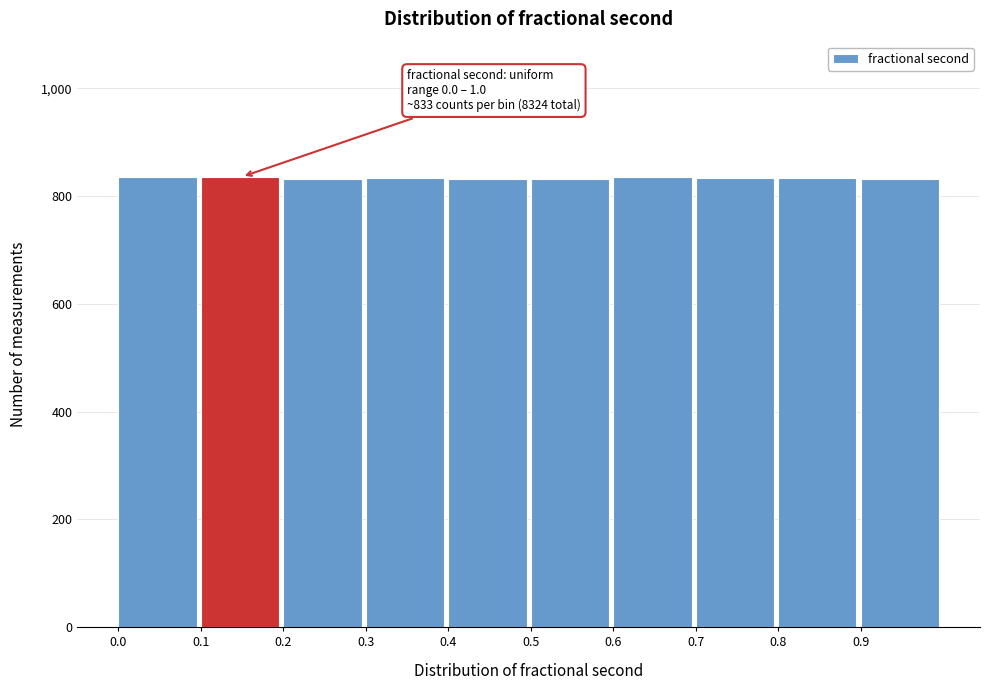

What is the value of the 8th bar from the left?

833